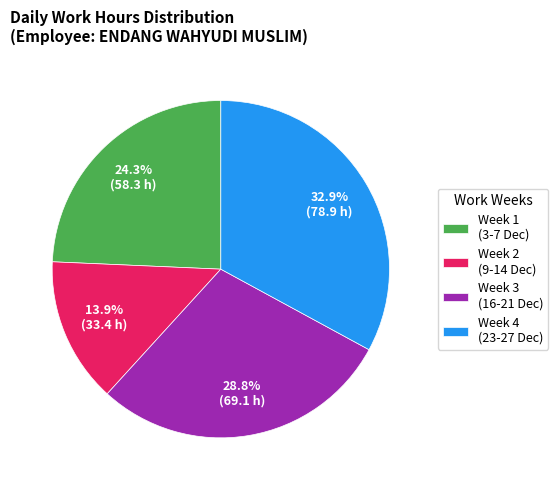

Does any single category account for the majority?

No